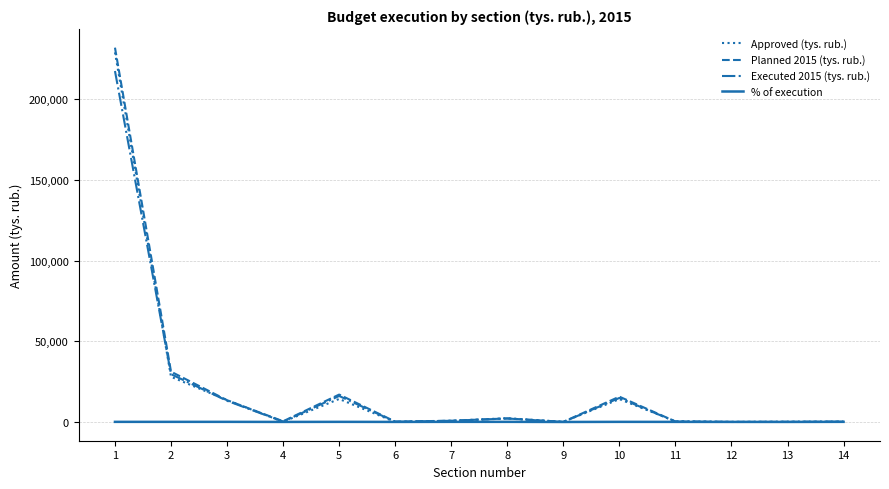

Which series has the largest range (max minus min)?

Planned 2015 (tys. rub.)